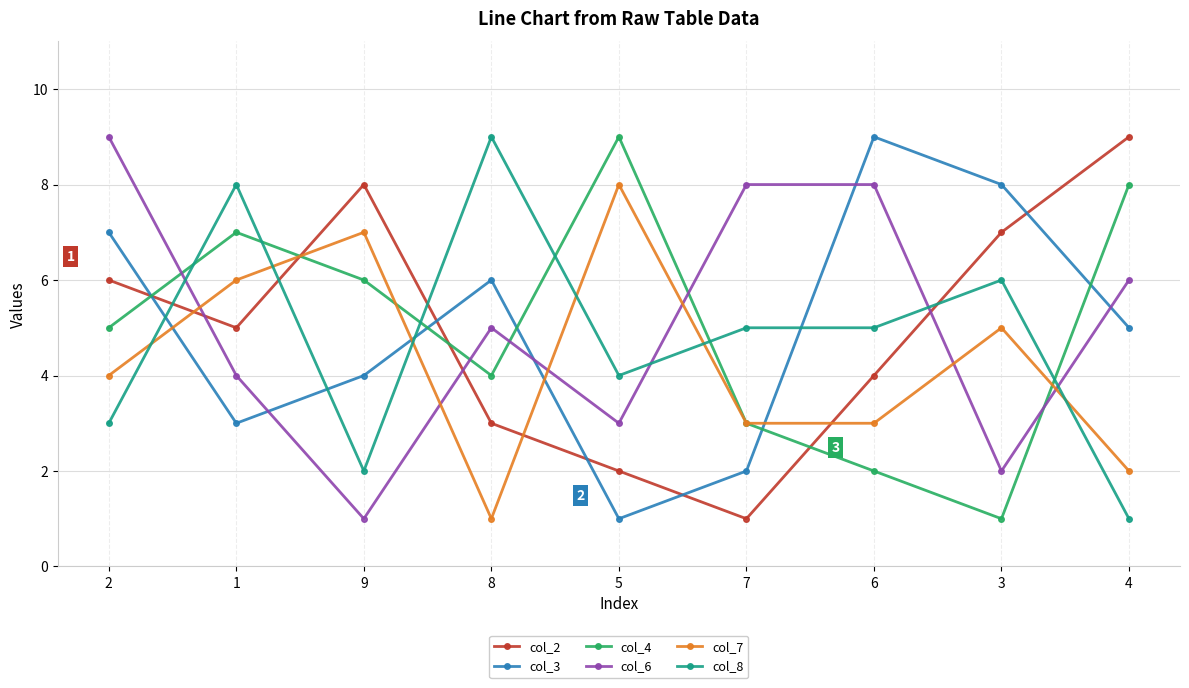

How many intersections are there between col_4 and col_8?

6